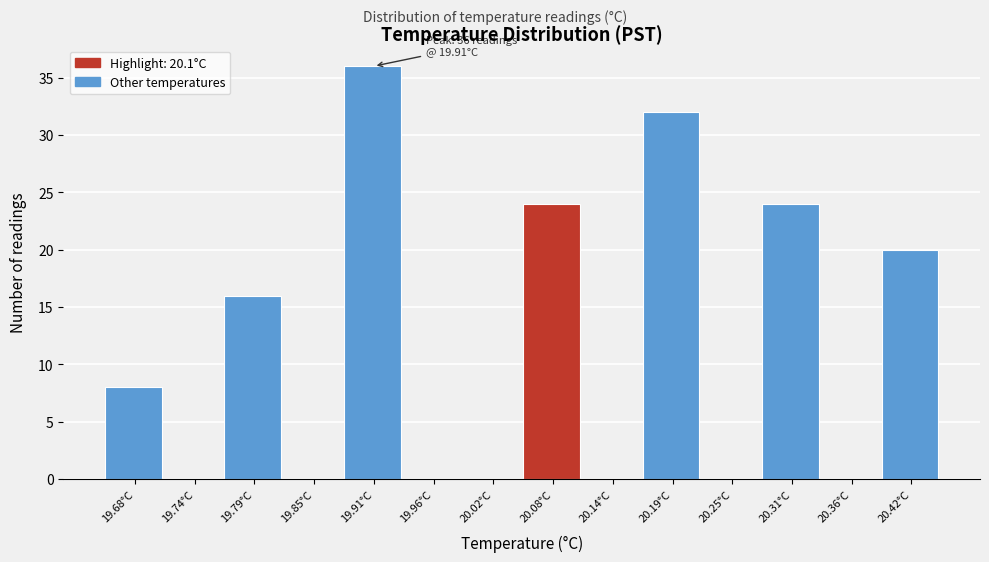

Which range on the x-axis has the tallest bar?

19.88 to 19.94